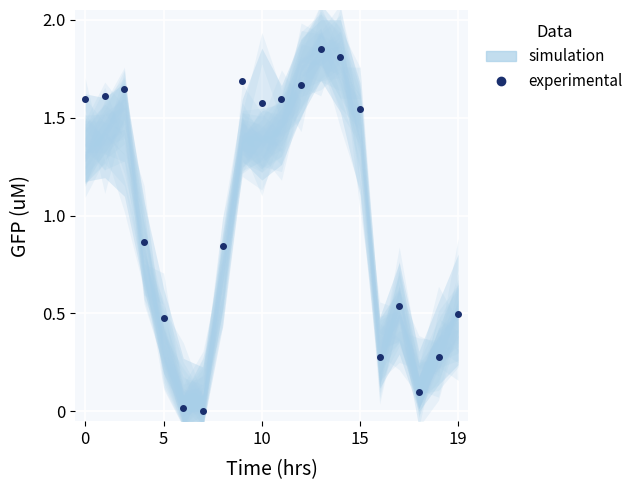

How many data points are less than 1?

10